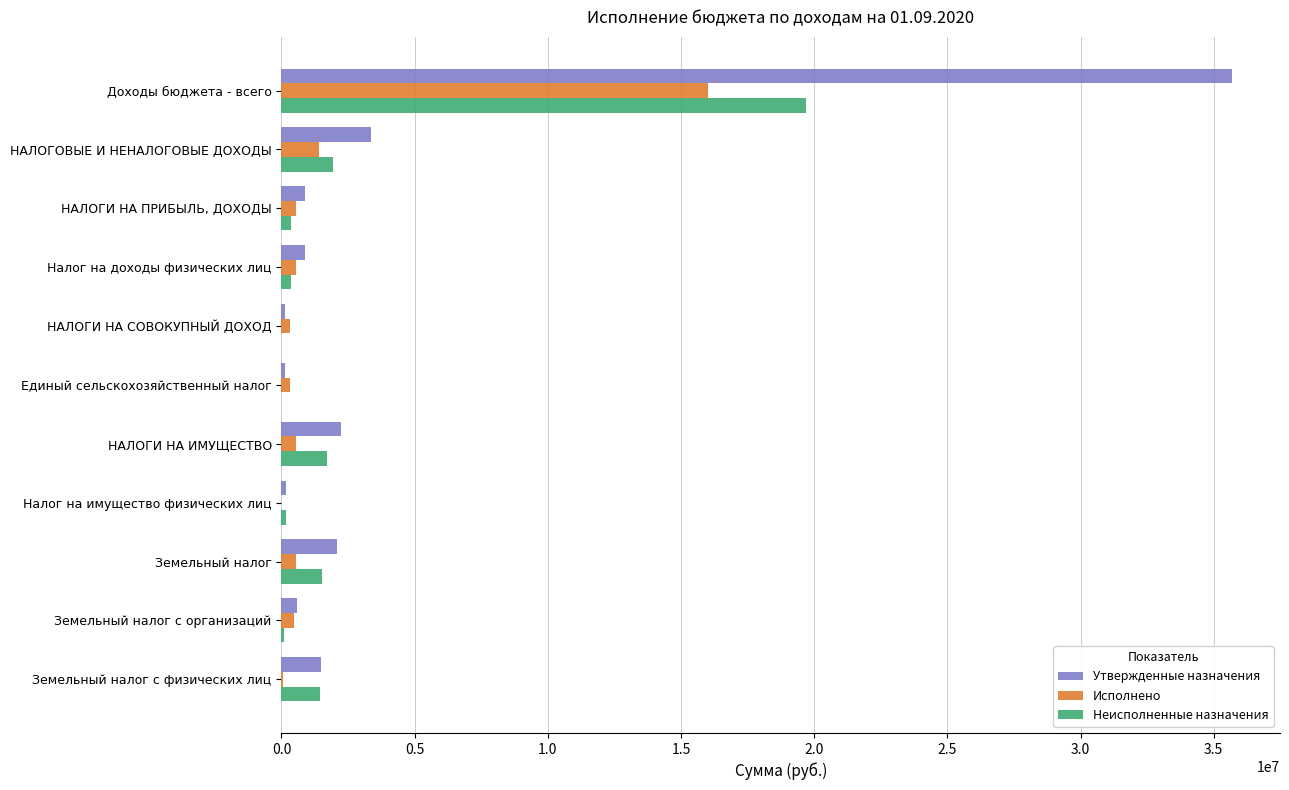

At which label is Исполнено closest to 7998651?

НАЛОГОВЫЕ И НЕНАЛОГОВЫЕ ДОХОДЫ